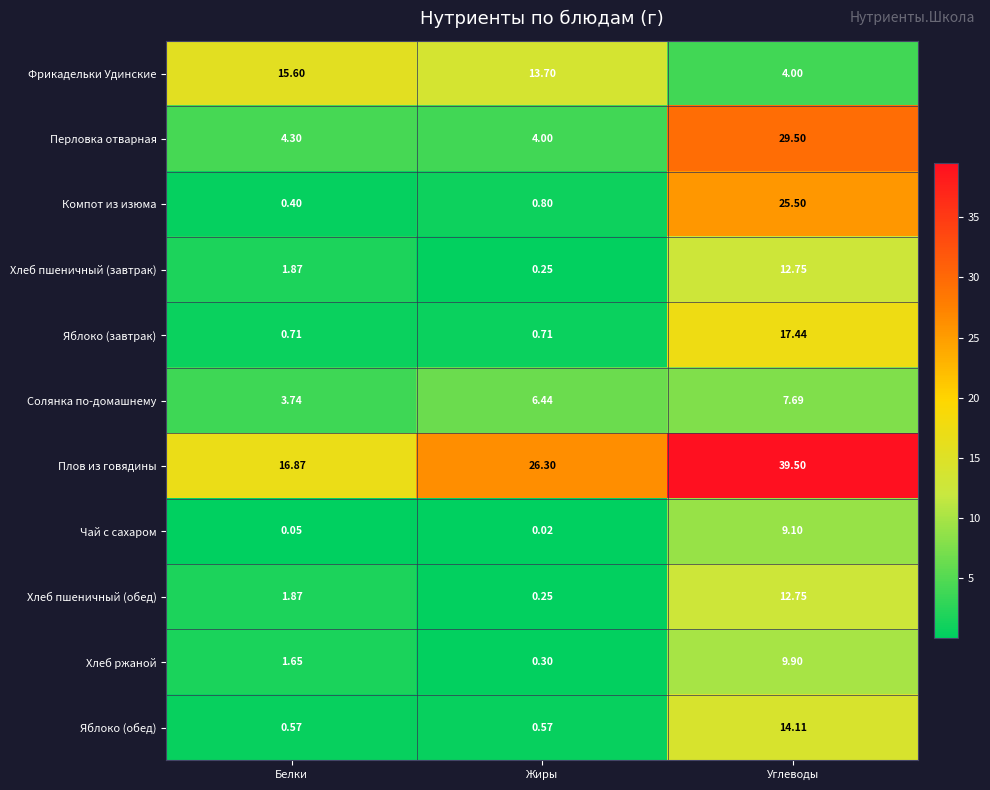

Which series has the largest total across all categories?

Плов из говядины